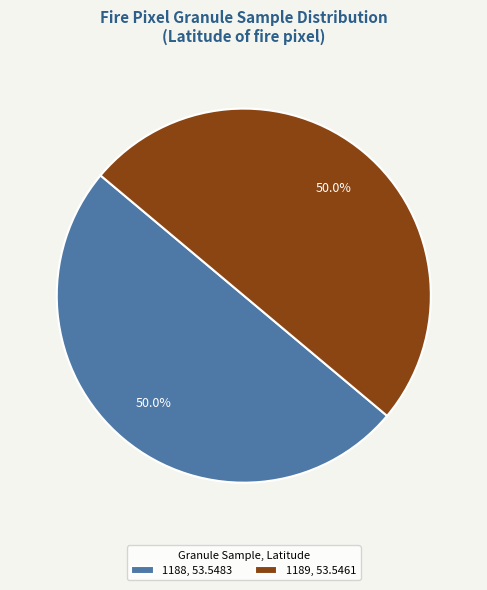

True or false: 1189 accounts for 63% of the total.

False